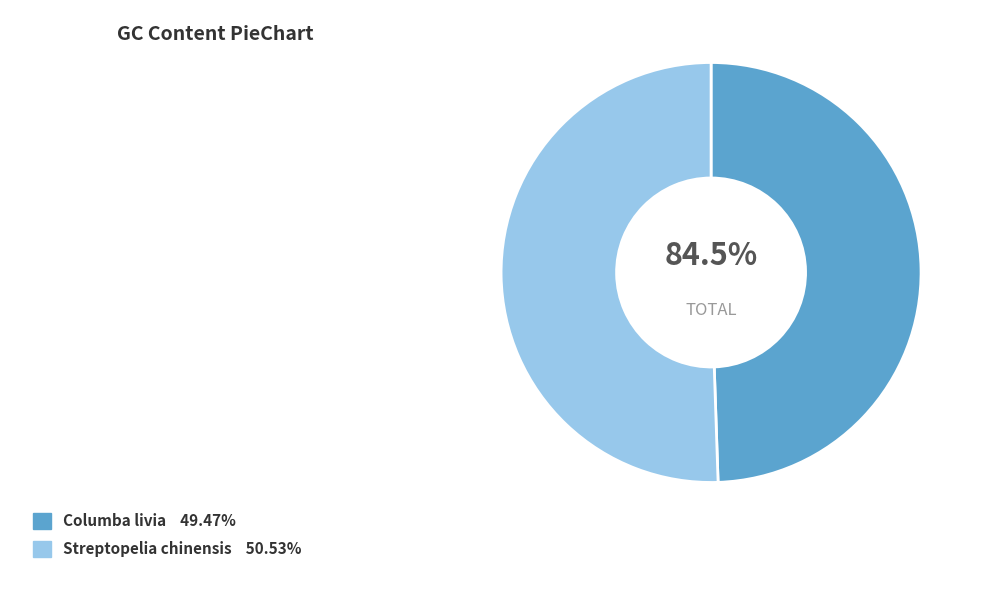

Combined, what portion of the pie is Columba livia and Streptopelia chinensis?

100.0%